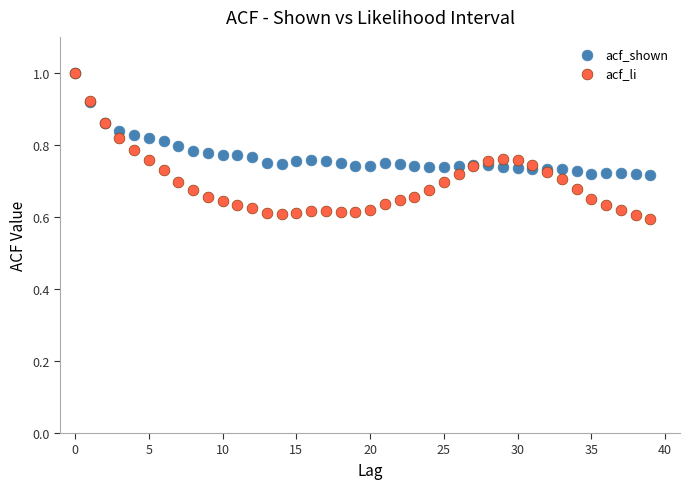

What are all the series names shown in the legend?

acf_shown, acf_li